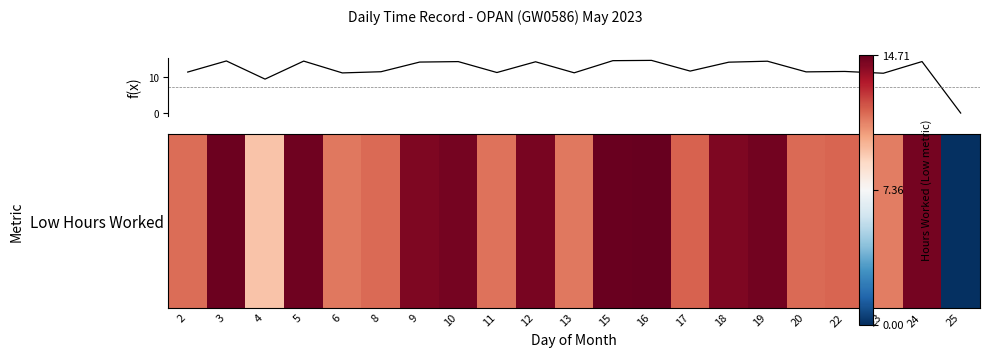

What is the sum of all values?

256.6